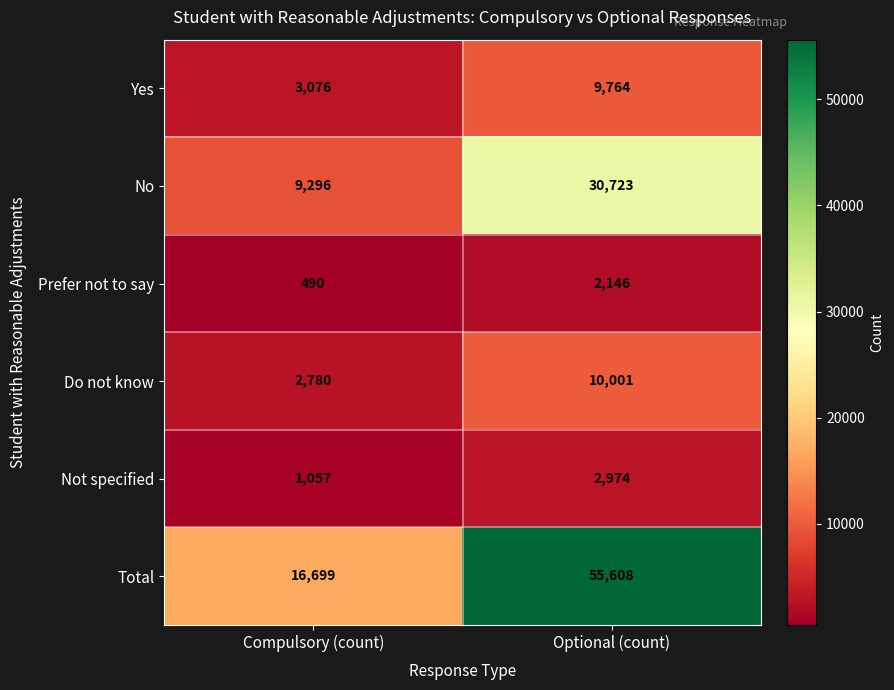

What is the sum of all Yes values?

12840